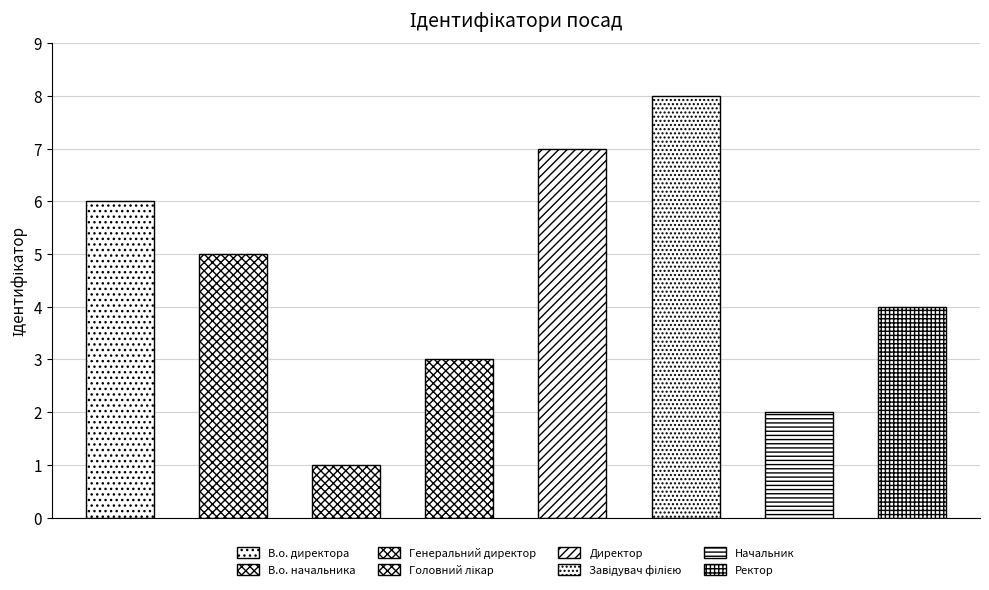

Does the chart contain any negative values?

No